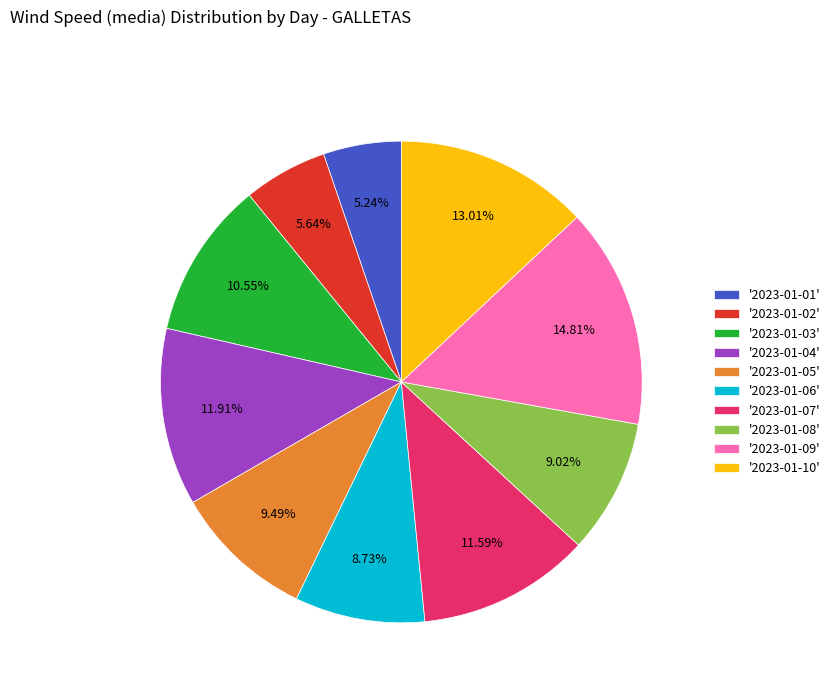

Is there a majority slice in this chart?

No